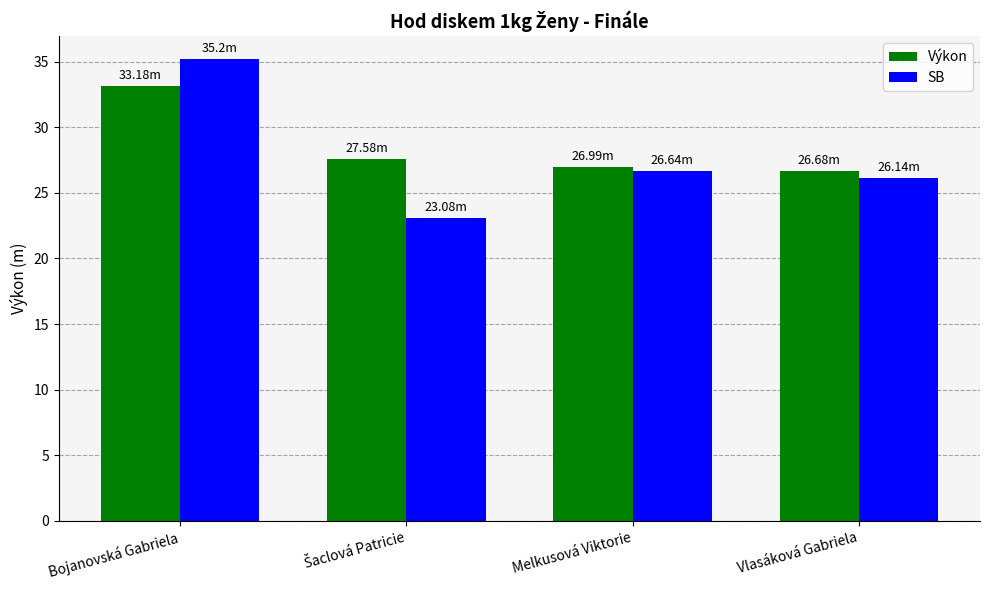

Rank the series at Bojanovská Gabriela from highest to lowest value.

SB, Výkon